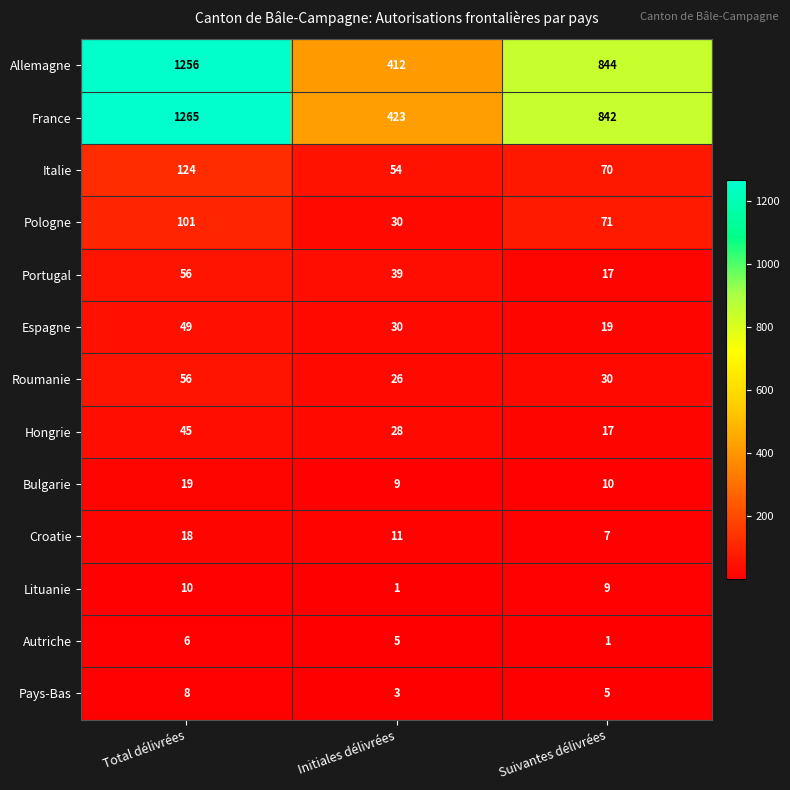

Rank the categories by Allemagne value from highest to lowest.

Total délivrées, Suivantes délivrées, Initiales délivrées